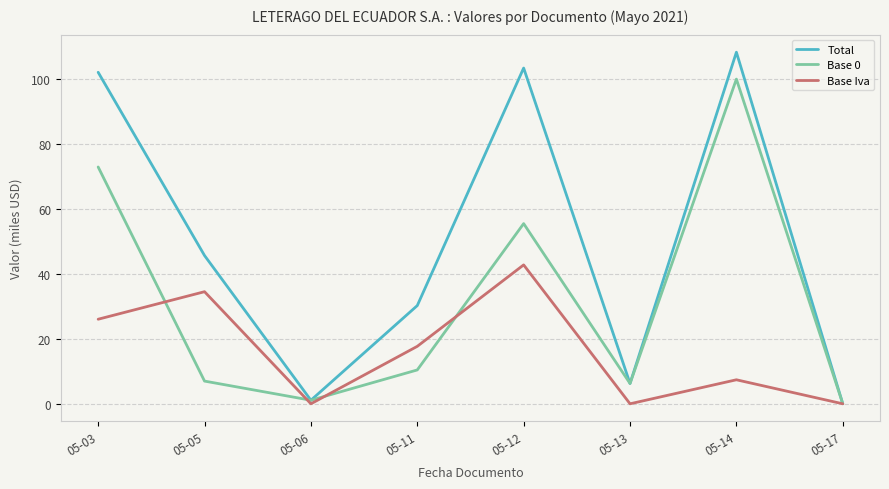

How many interior local valleys does the Base 0 series have?

2